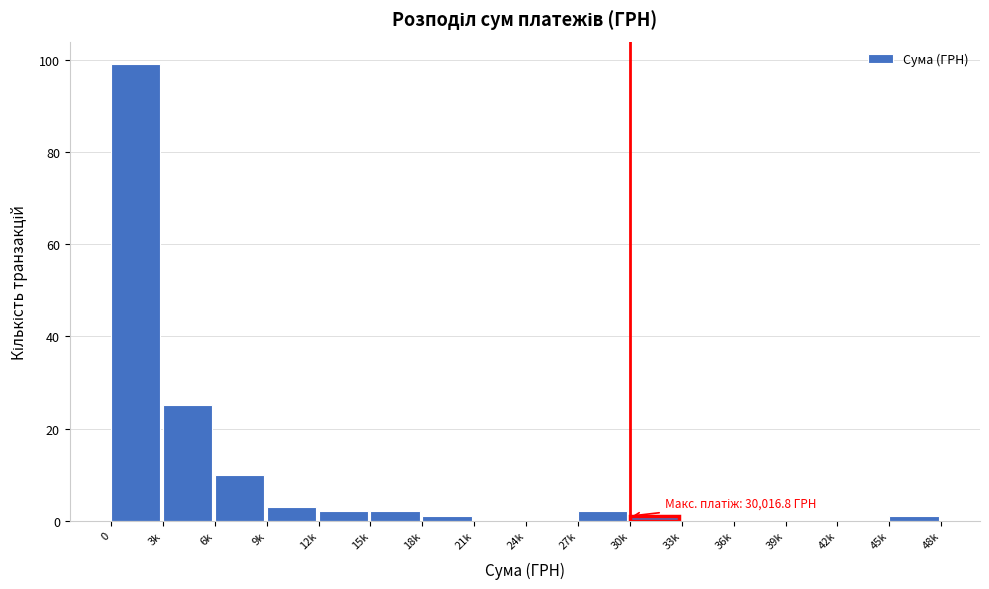

Reading left to right, what are all the values shown in this chart?

0=99	3k=25	6k=10	9k=3	12k=2	15k=2	18k=1	21k=0	24k=0	27k=2	30k=1	33k=0	36k=0	39k=0	42k=0	45k=1